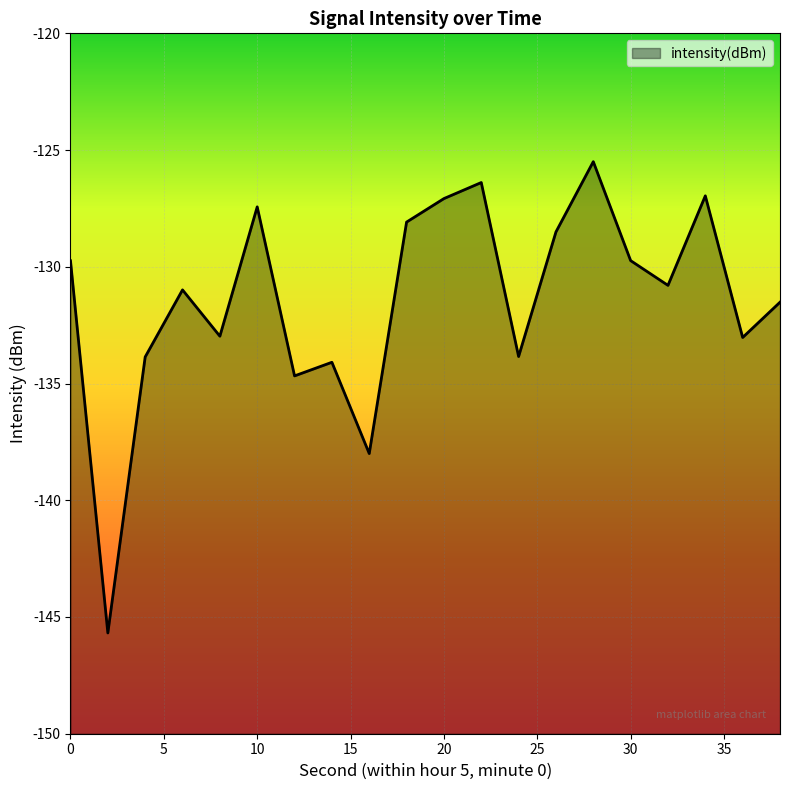

List the labels in order of value, smallest first.

2, 16, 12, 14, 4, 24, 36, 8, 38, 6, 32, 0, 30, 26, 18, 10, 20, 34, 22, 28